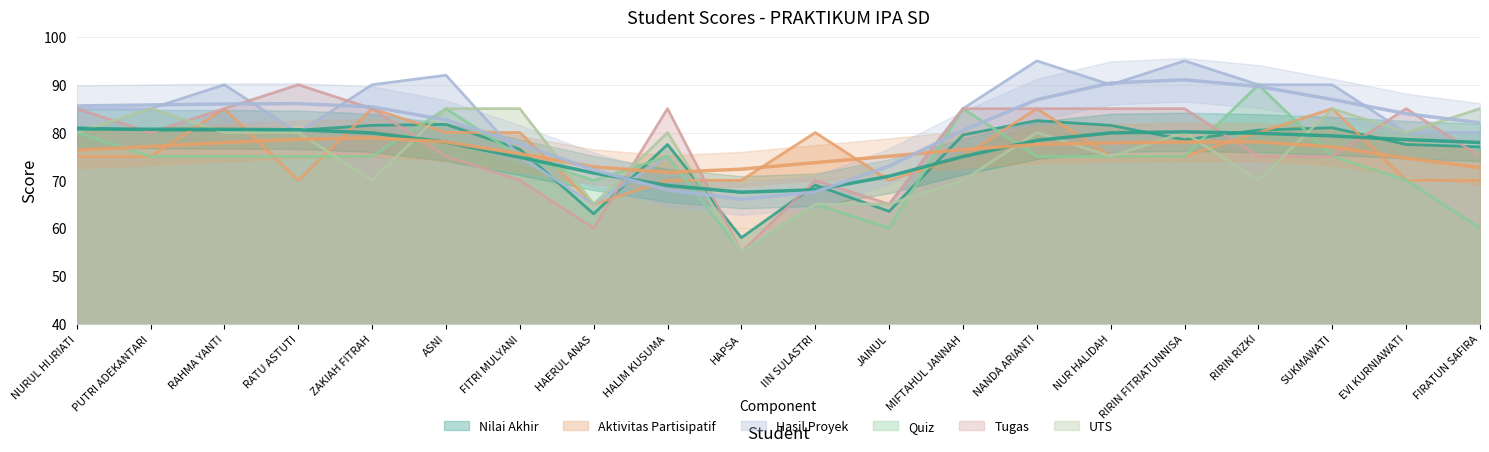

What is the label of the 10th point from the right?

IIN SULASTRI